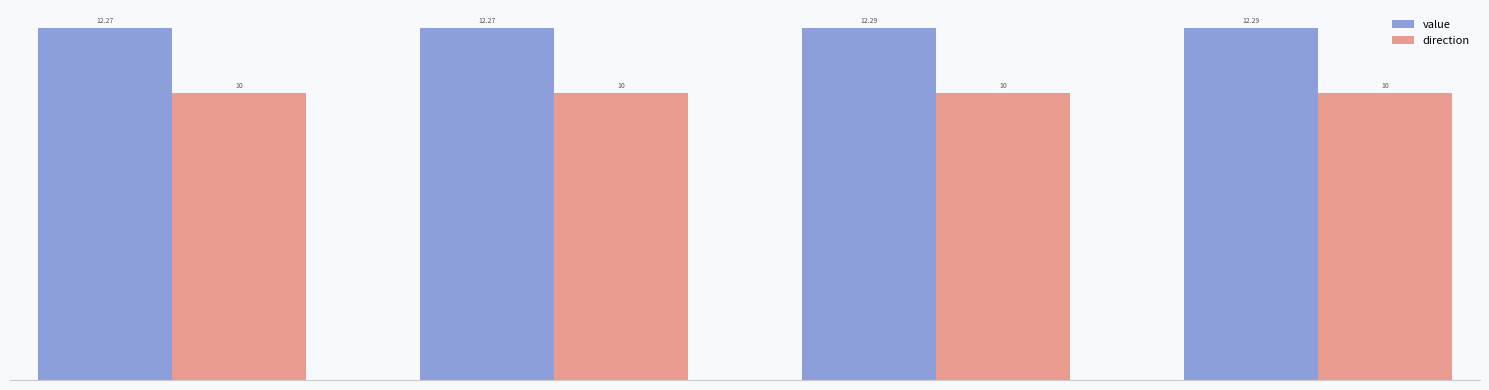

List the series in order of their overall mean, highest first.

value, direction